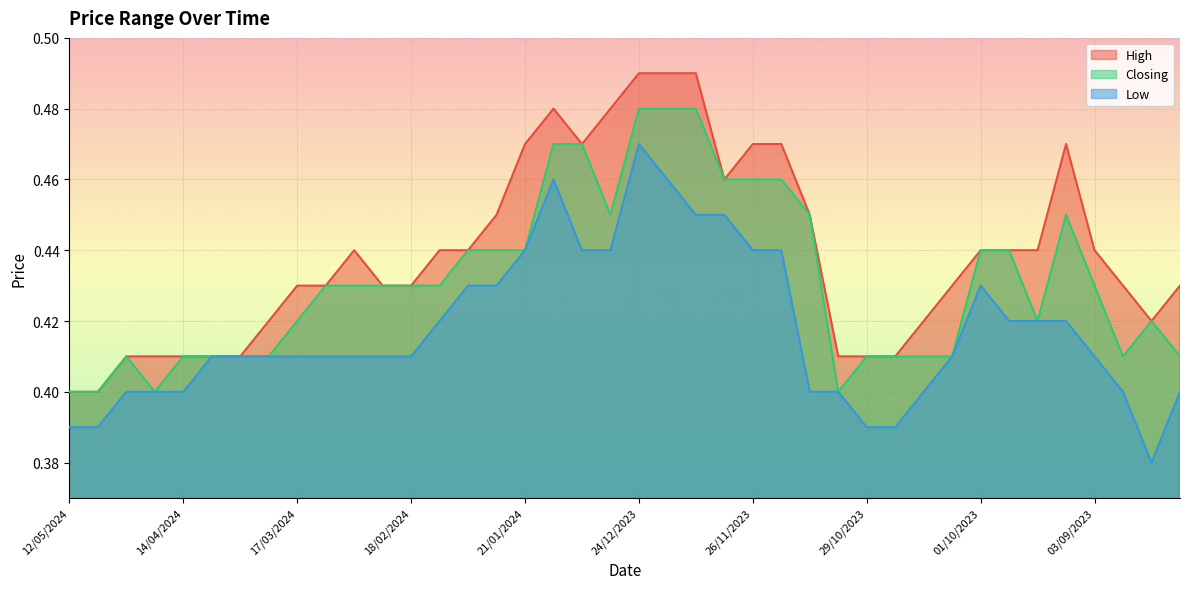

True or false: Low has a value of 0.4 at 21/04/2024.

True